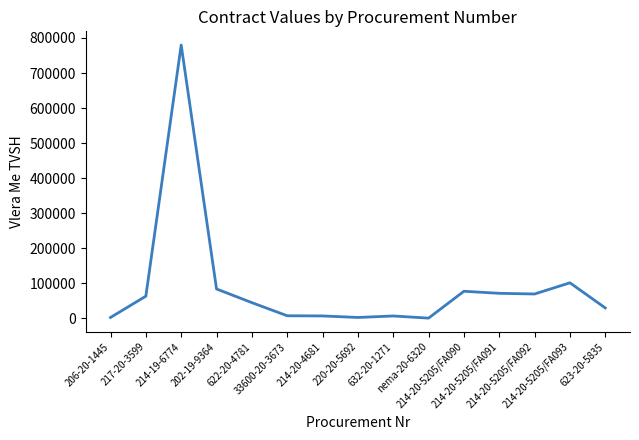

Where is the data nearest to the value 390377?

214-20-5205/FA093